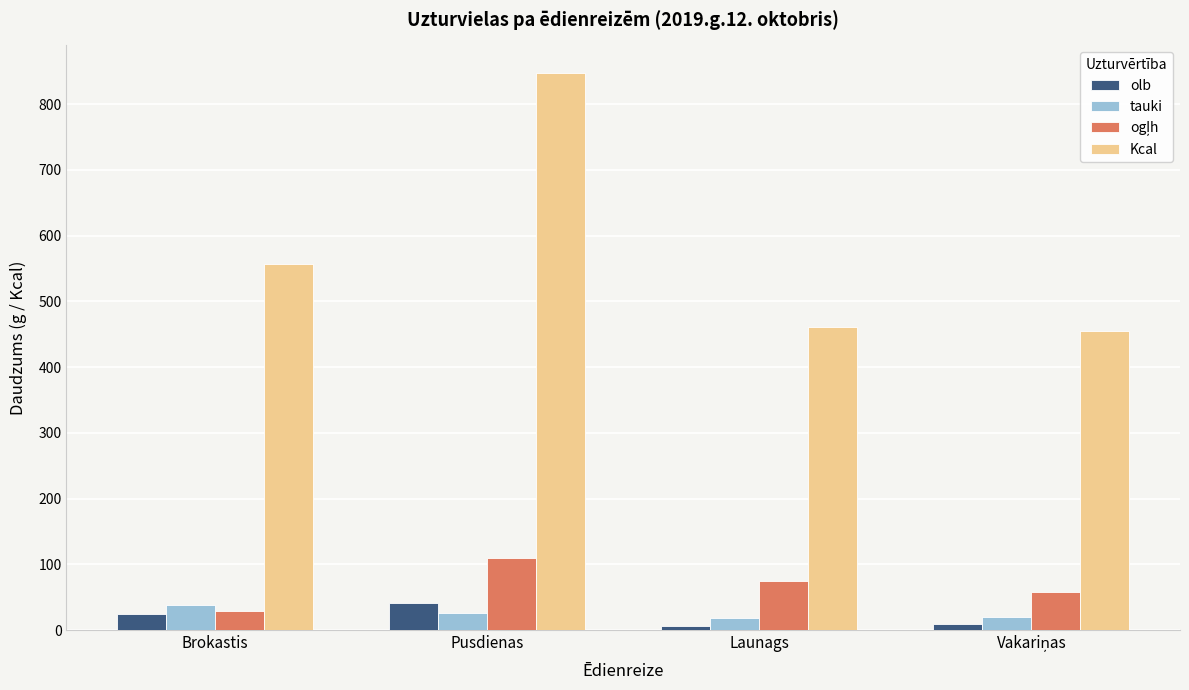

True or false: Kcal has a value of 556.7 at Brokastis.

True